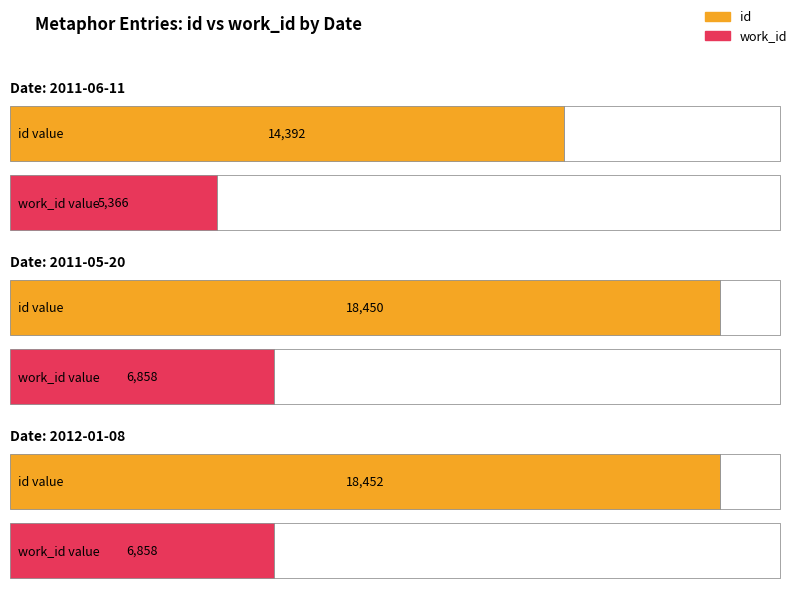

Is the value of id at 2011-06-11 greater than the value of work_id at 2011-05-20?

Yes